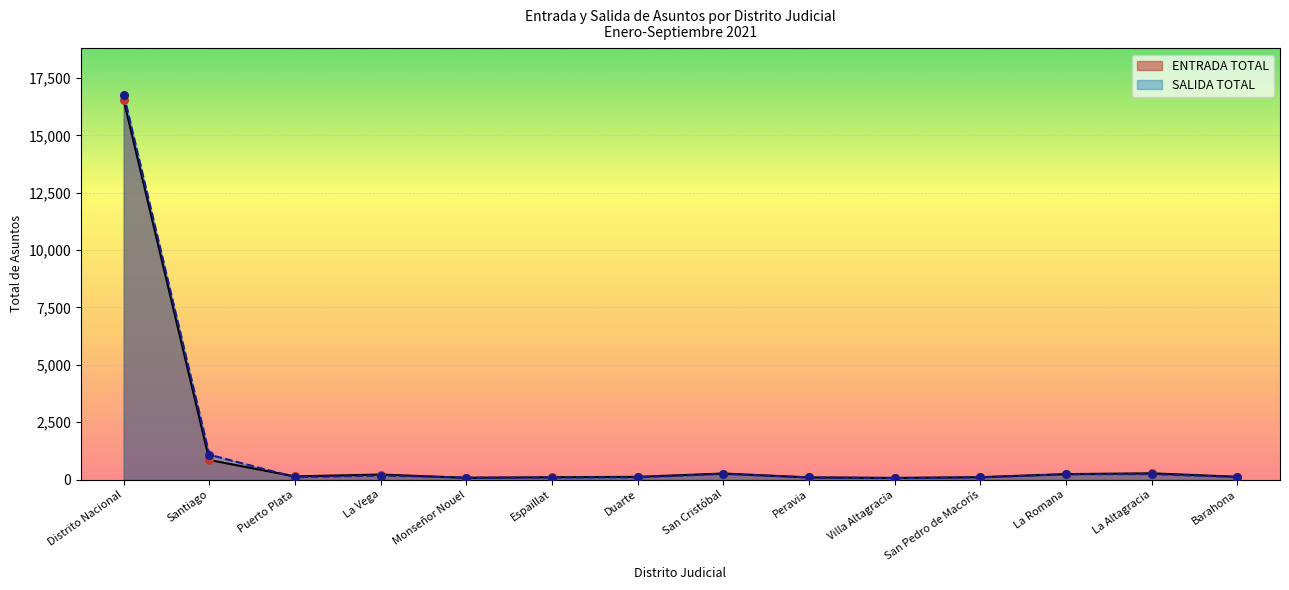

At which category is the sum across all series the highest?

Distrito Nacional